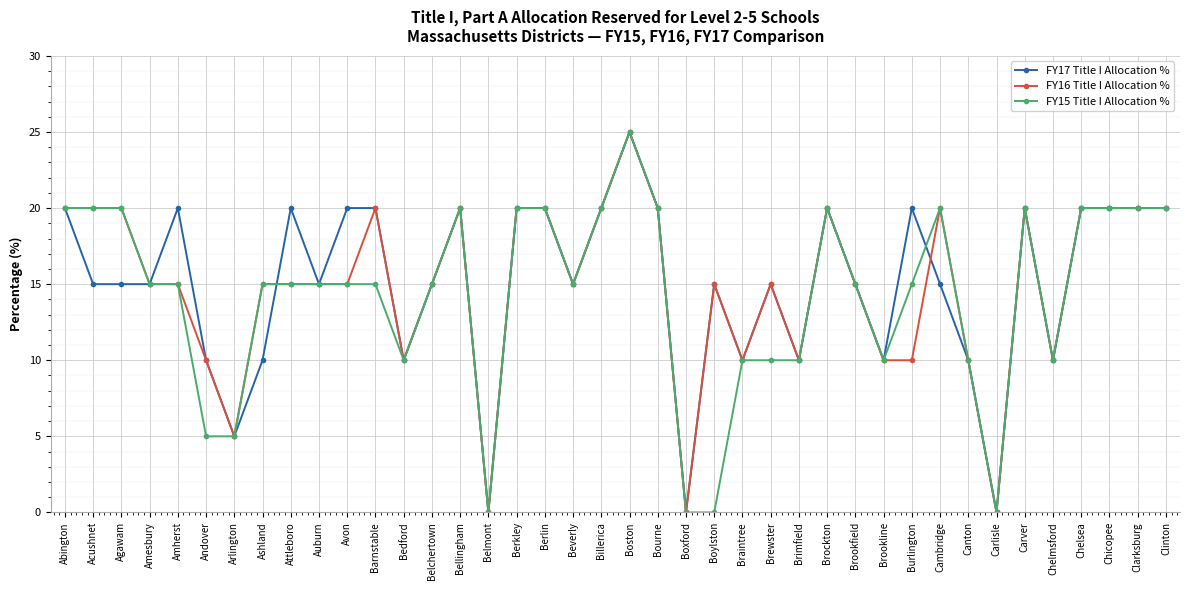

What is the maximum value shown in the chart?

25